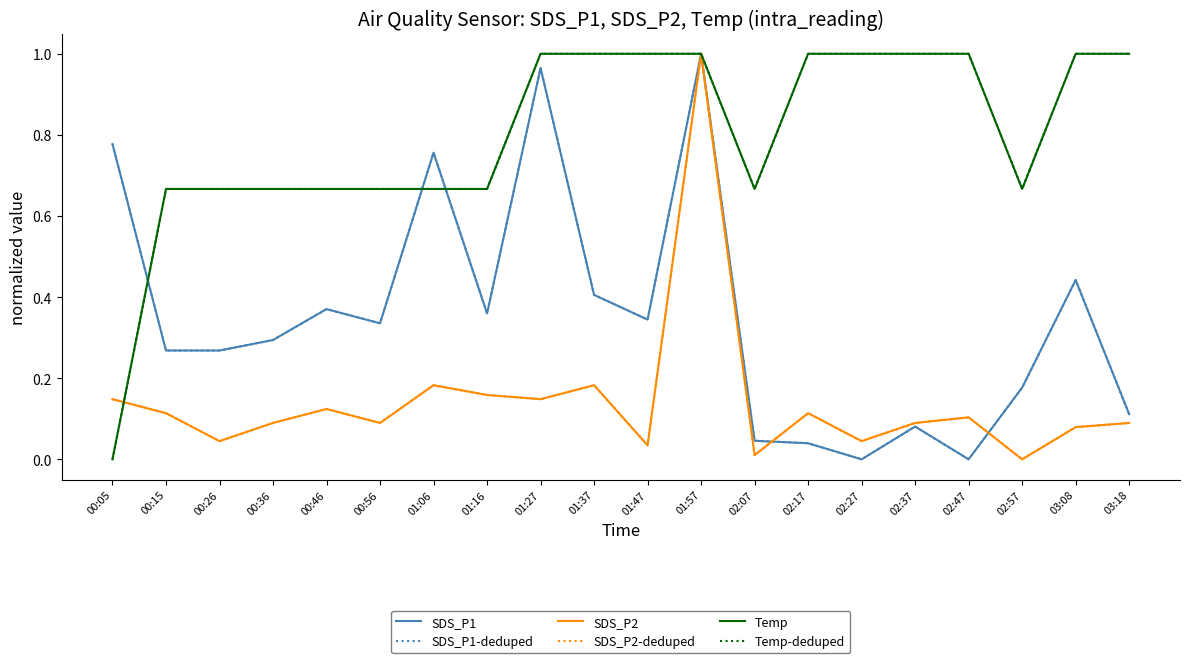

Which category has the lowest value in the Temp-deduped series?

00:05